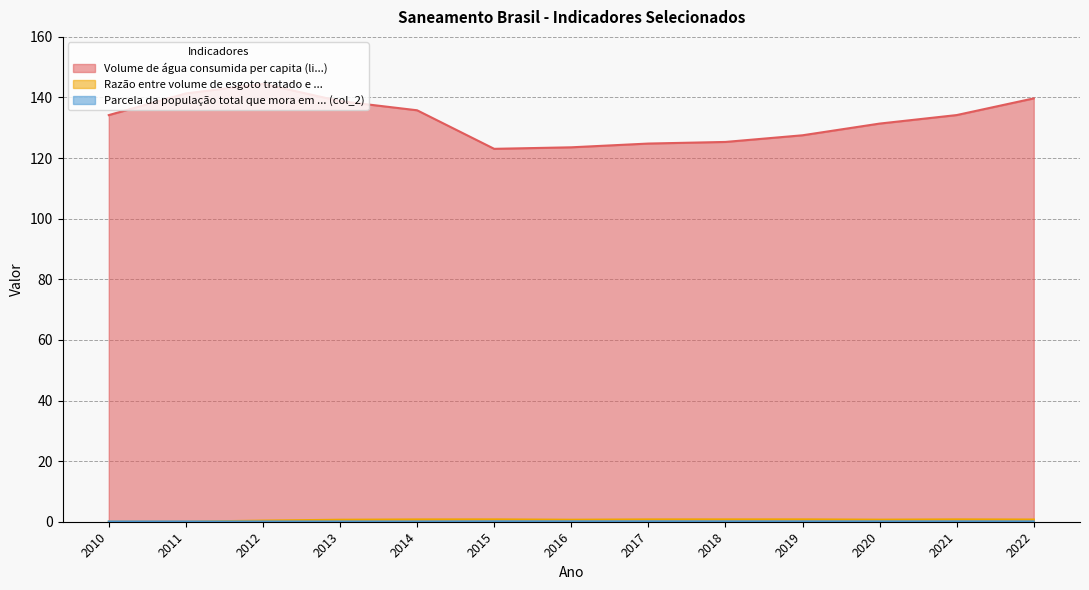

Rank the categories by Parcela da população total que mora em ... (col_2) value from highest to lowest.

2017, 2015, 2016, 2018, 2021, 2019, 2020, 2022, 2010, 2011, 2012, 2013, 2014